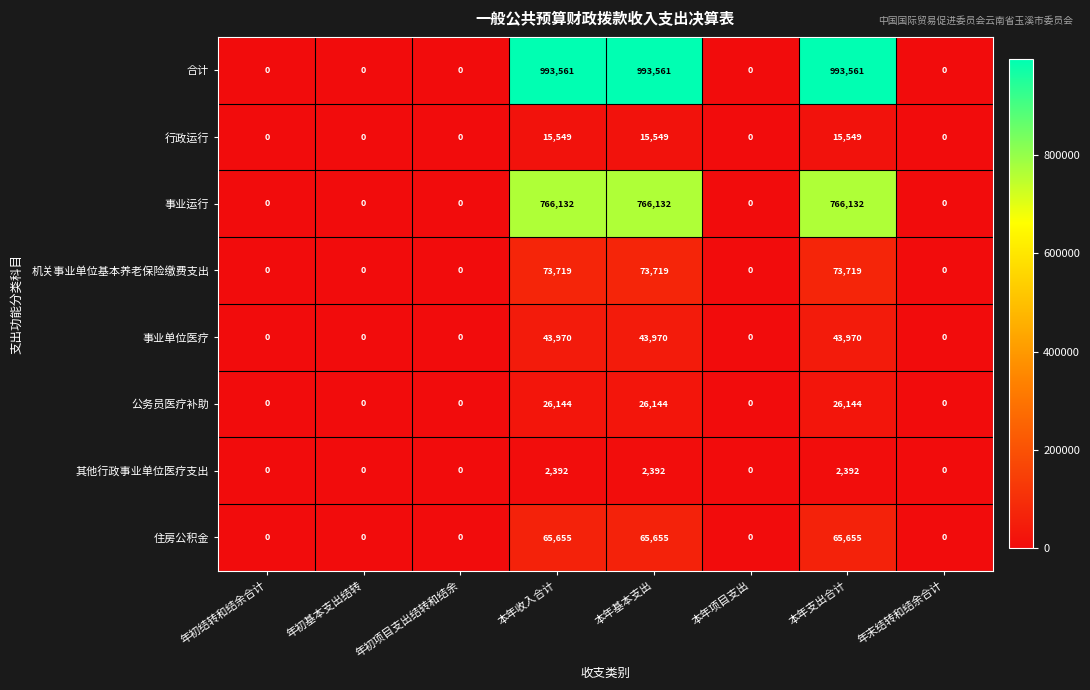

Count the number of data series in this chart.

8